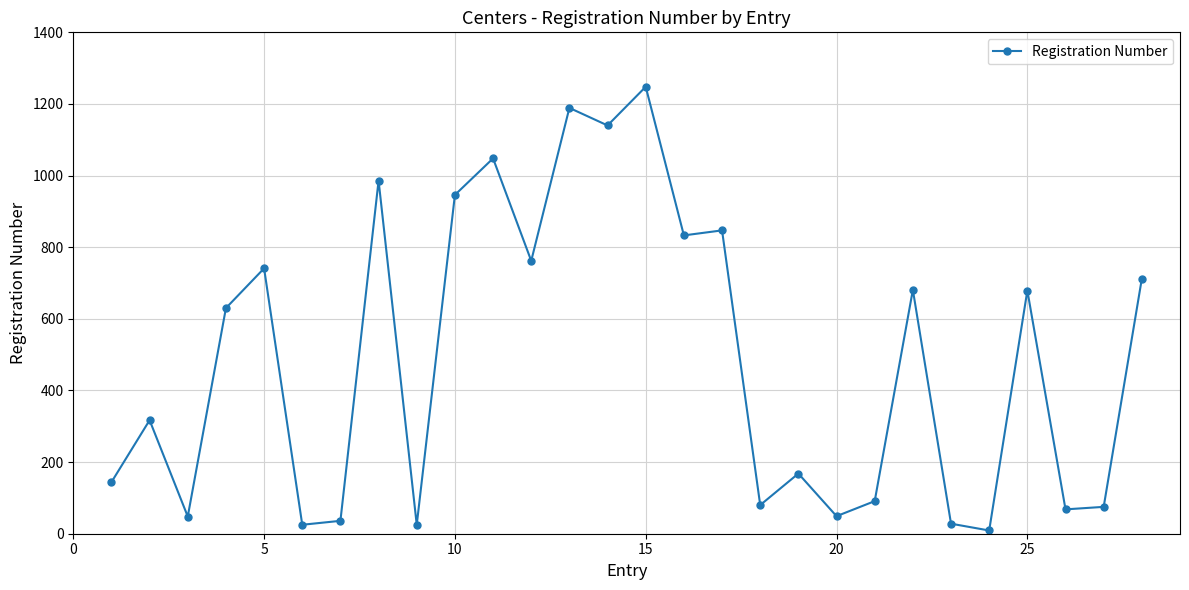

What is the difference between the maximum and minimum values?

1239